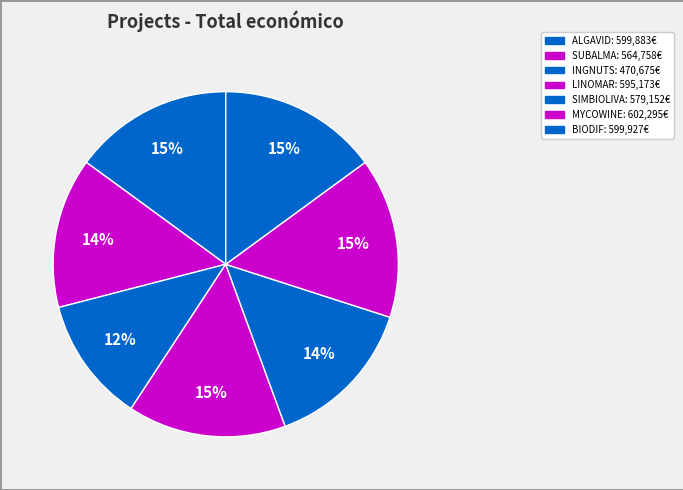

Between SIMBIOLIVA and SUBALMA, which is larger?

SIMBIOLIVA